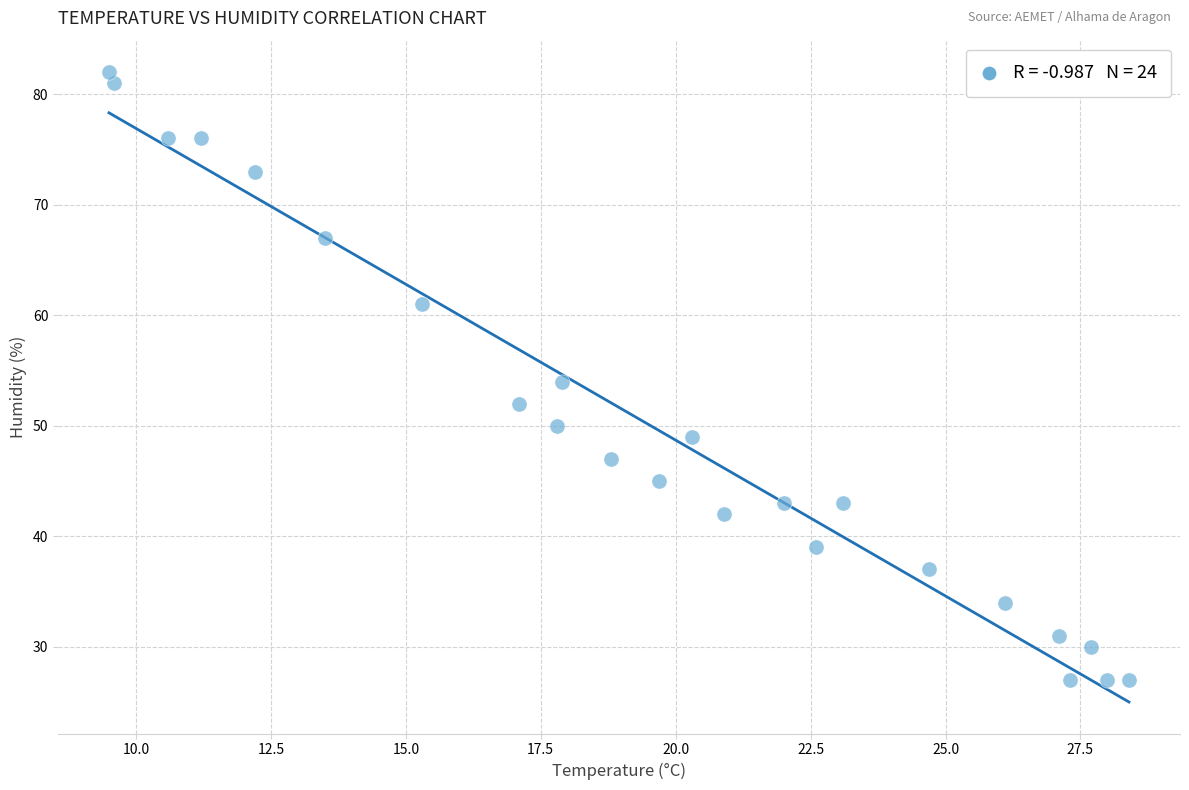

What is the range of Y values (max minus min)?

55